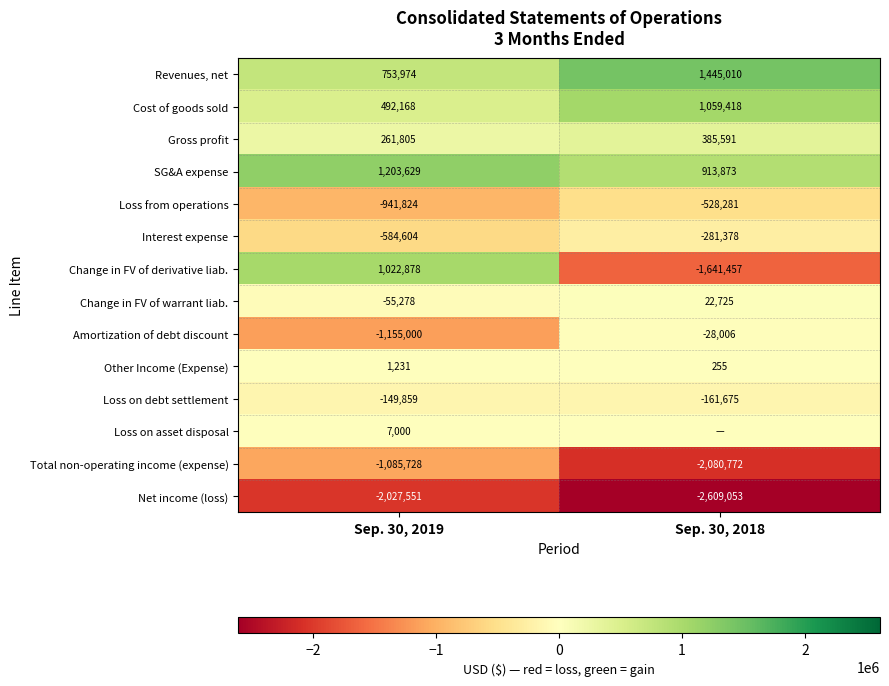

Is the value of Change in FV of warrant liab. at Sep. 30, 2018 greater than the value of Net income (loss) at Sep. 30, 2018?

Yes